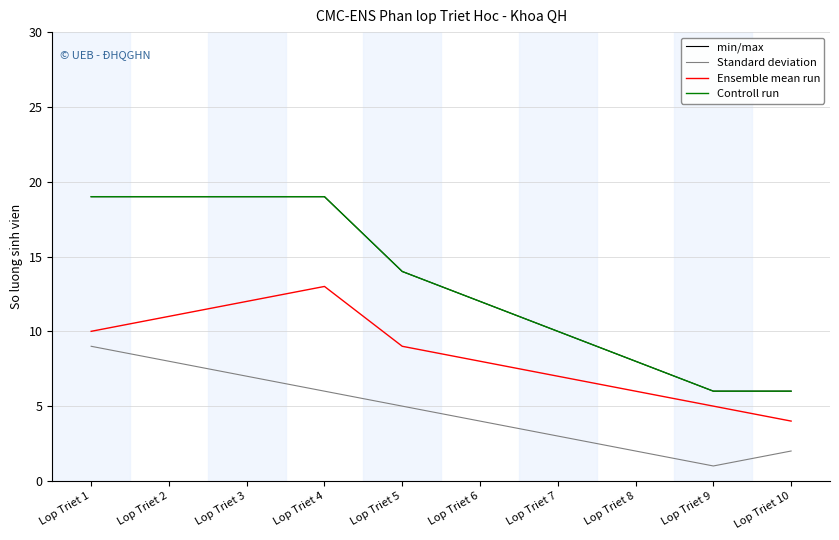

Rank the series at Lop Triet 9 from lowest to highest value.

Standard deviation, Ensemble mean run, min/max, Controll run